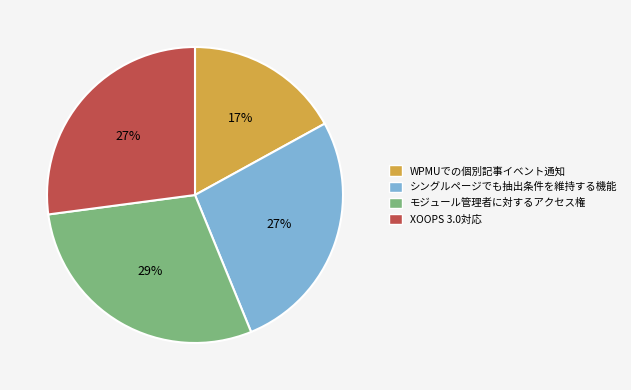

How many slices are in this pie chart?

4